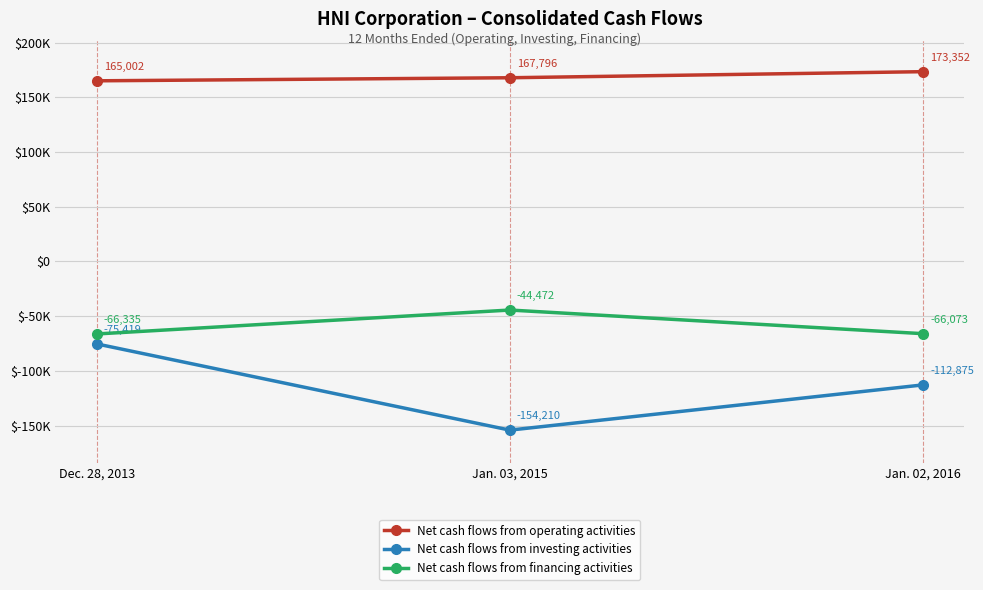

How many Net cash flows from operating activities values are between 165002 and 173352?

3